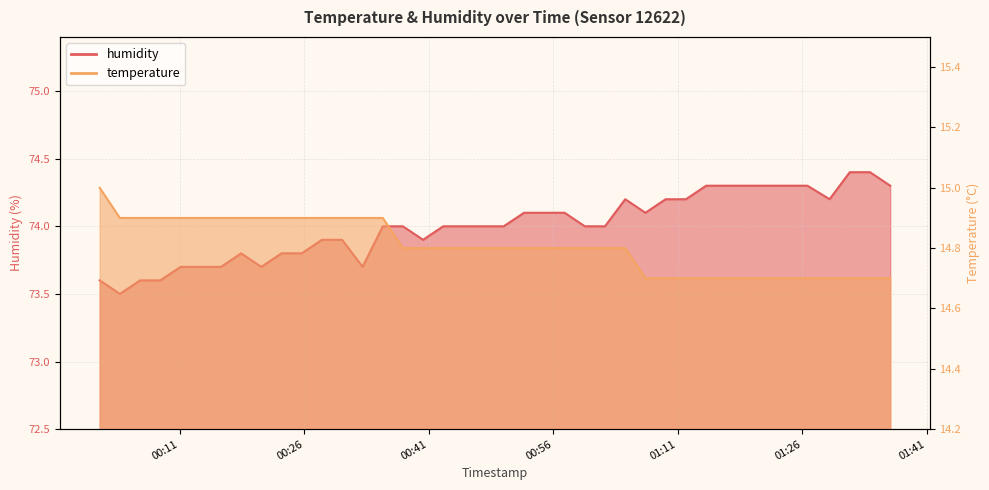

The humidity series shows 74.3 at 2023-04-26T01:14:25. True or false?

True